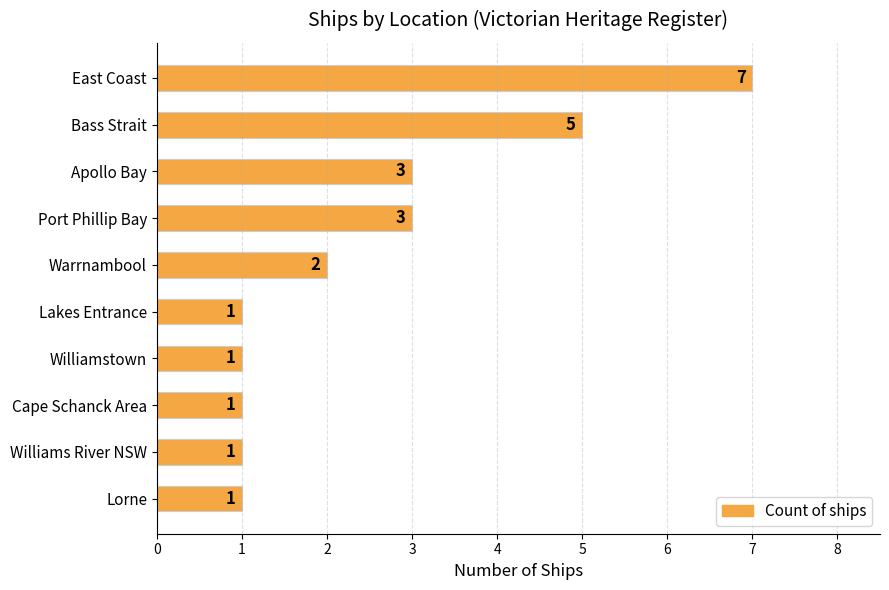

What is the sum of all values?

25